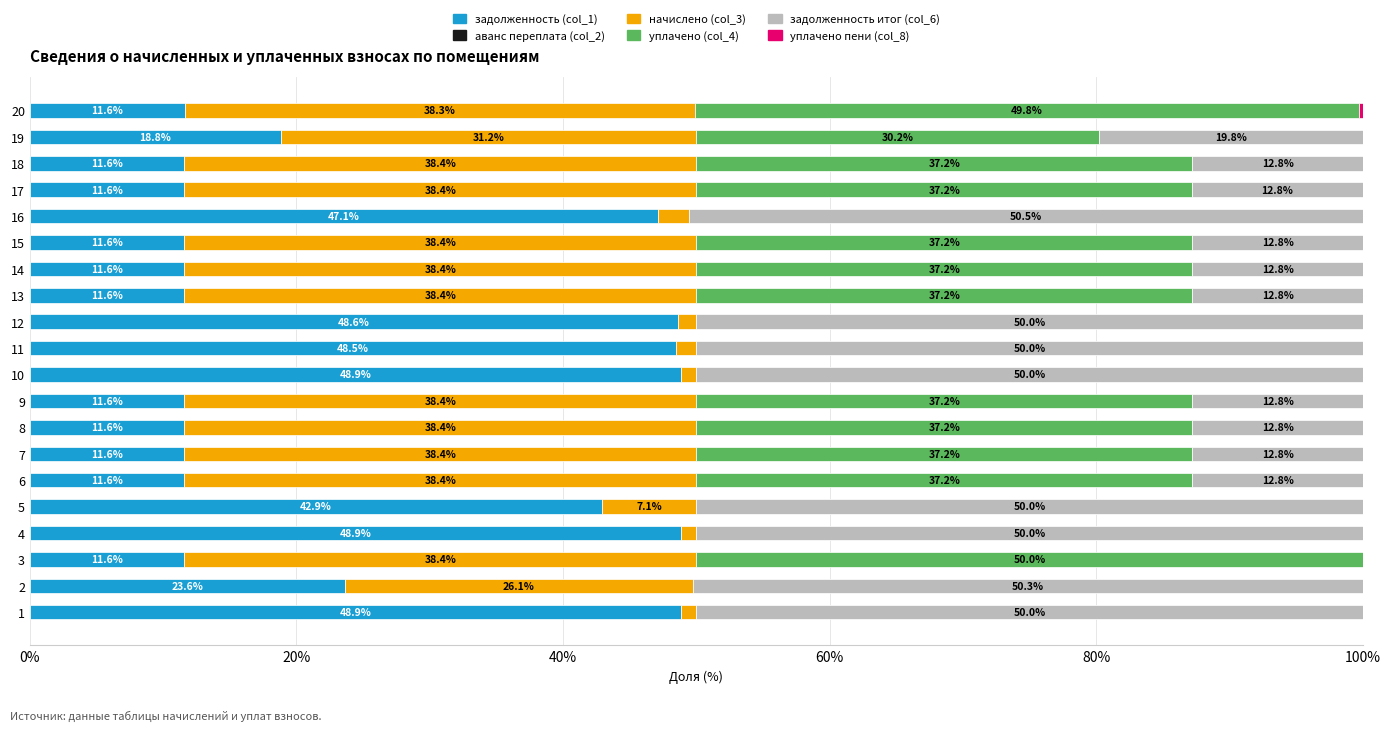

What is the highest value of the задолженность (col_1) series?

48.9